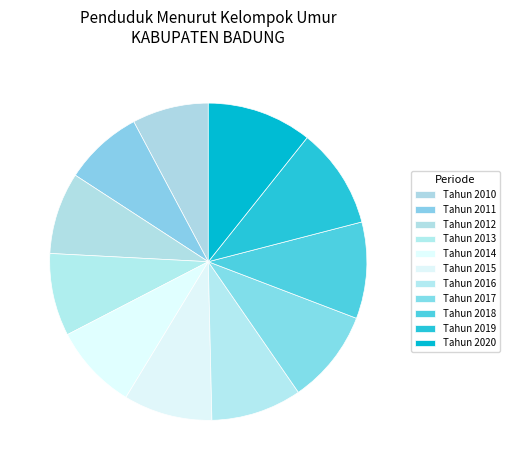

Count the number of slices in the pie.

11